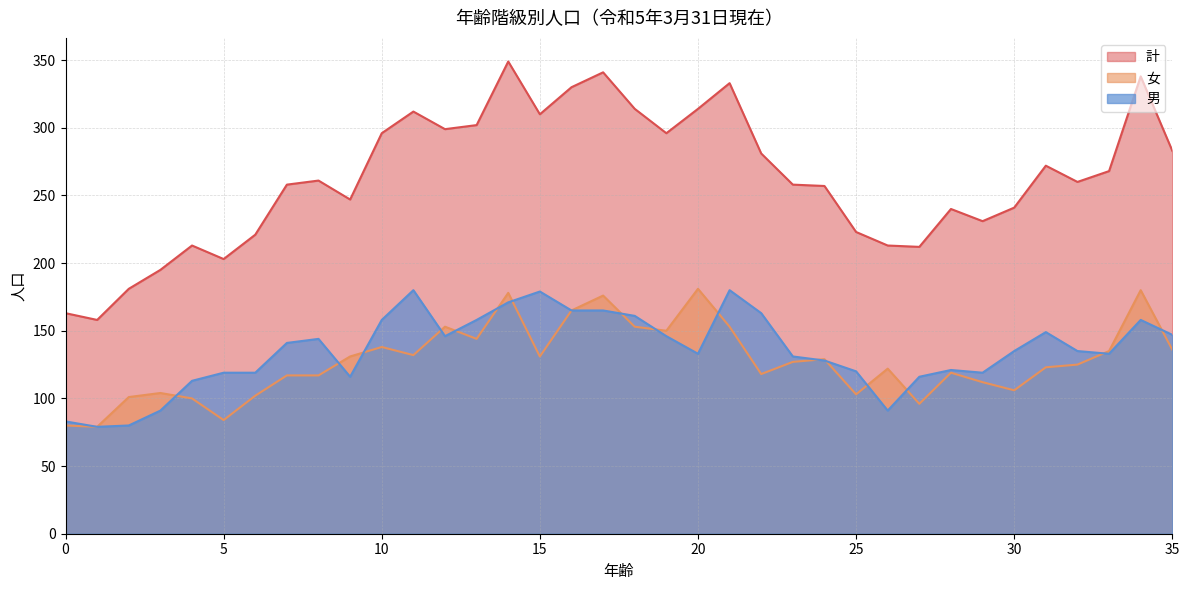

Which series changed the most between 18 and 19?

計